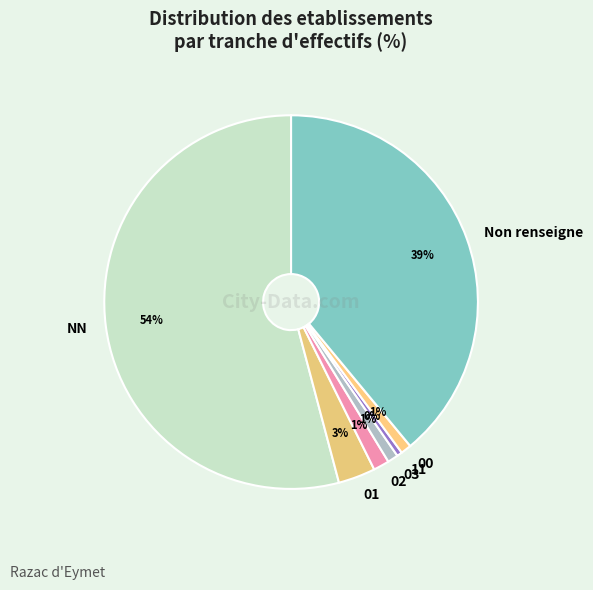

The 02 slice represents 1% of the pie. True or false?

True